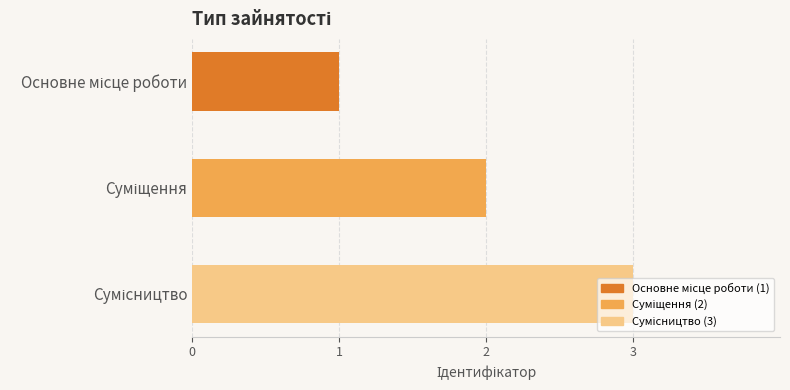

What is the sum of all values?

6